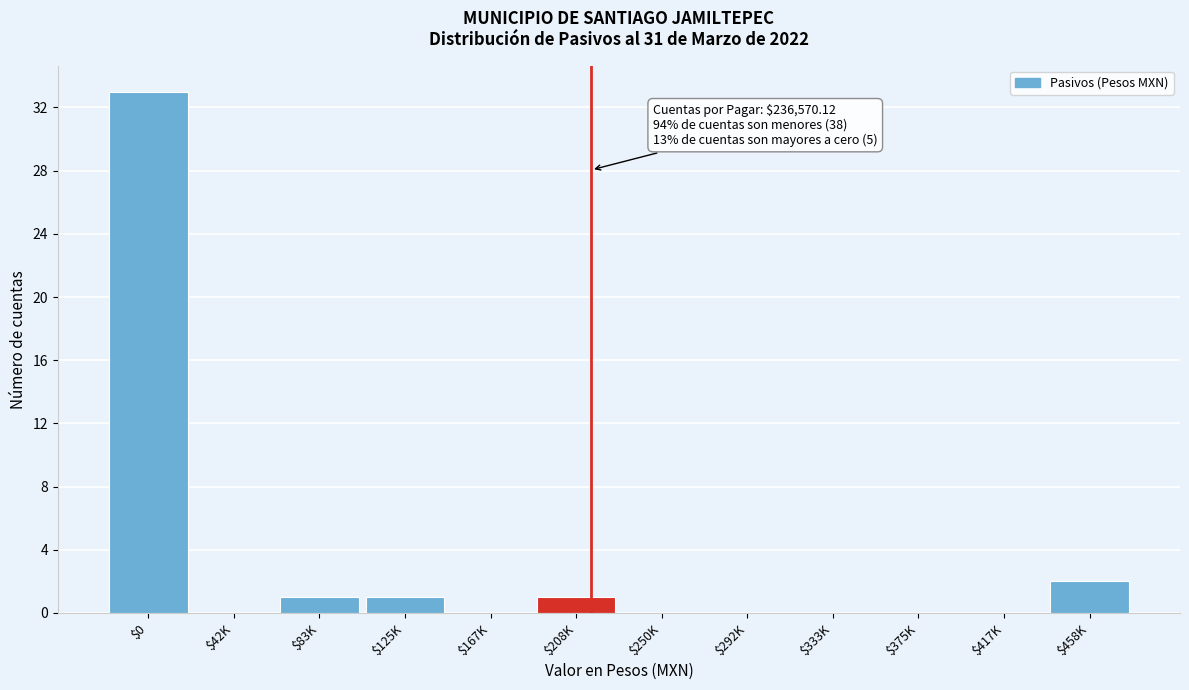

True or false: the data shows -11 at $167K.

False